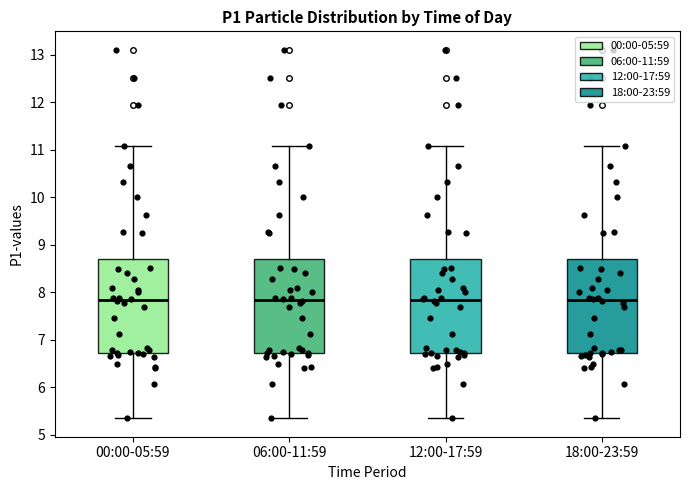

Reading left to right, transcribe this box plot: for each box, give where its median line is, the range the box spans, and where its two whiskers end, as read against the y-axis. The values are not printed on the chart, so give them approximately, as read against the axis.

00:00-05:59: median 7.8, box 6.7 to 8.7, whiskers 5.4 to 11.1
06:00-11:59: median 7.8, box 6.7 to 8.7, whiskers 5.4 to 11.1
12:00-17:59: median 7.8, box 6.7 to 8.7, whiskers 5.4 to 11.1
18:00-23:59: median 7.8, box 6.7 to 8.7, whiskers 5.4 to 11.1